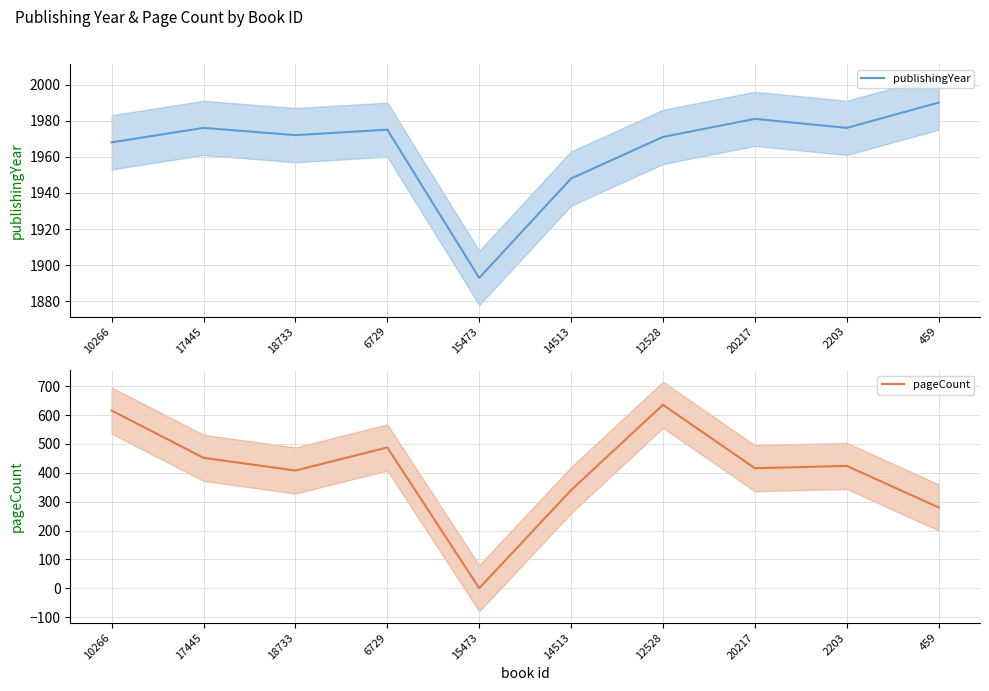

How many categories are shown in the chart?

10